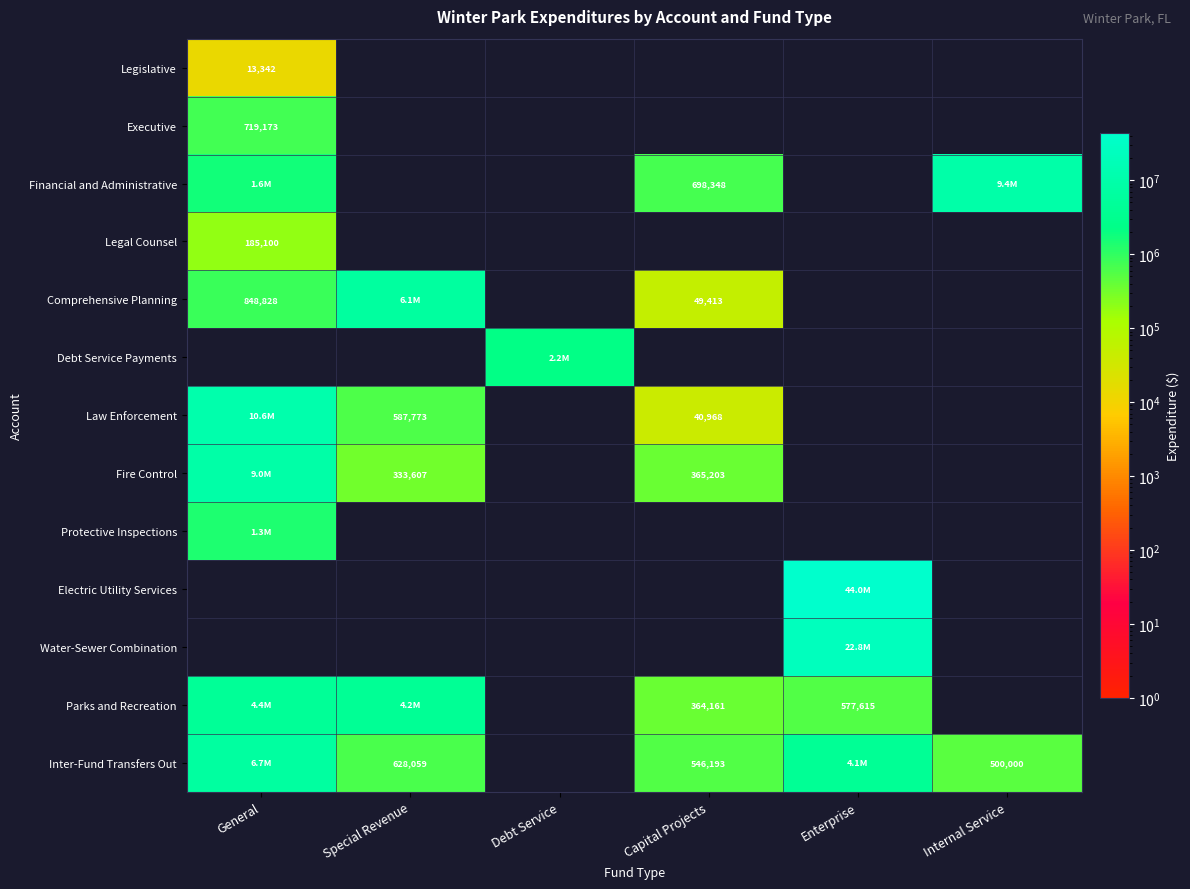

The value of Inter-Fund Transfers Out at Special Revenue is 339799. True or false?

False